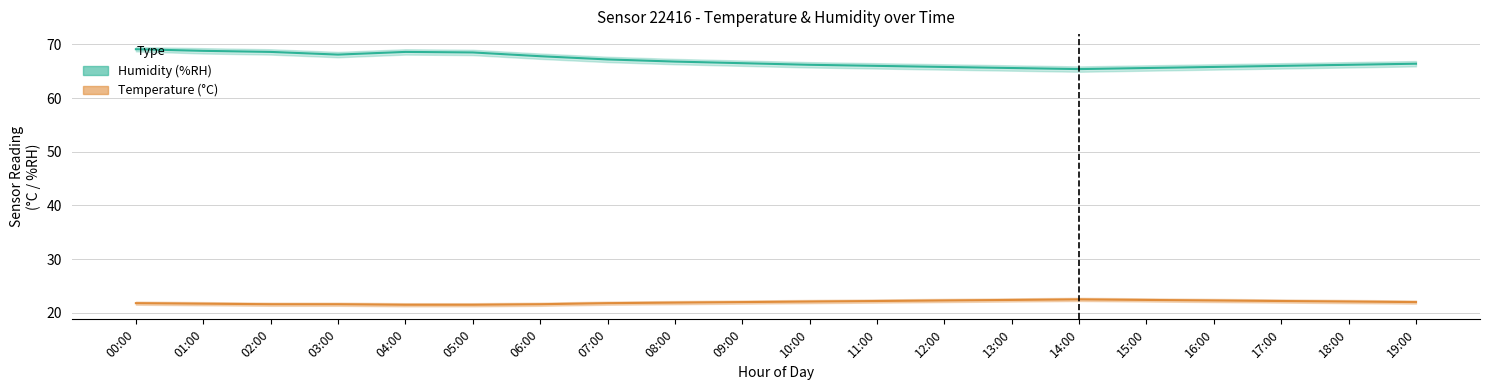

True or false: humidity_lower and temperature intersect in this chart.

False